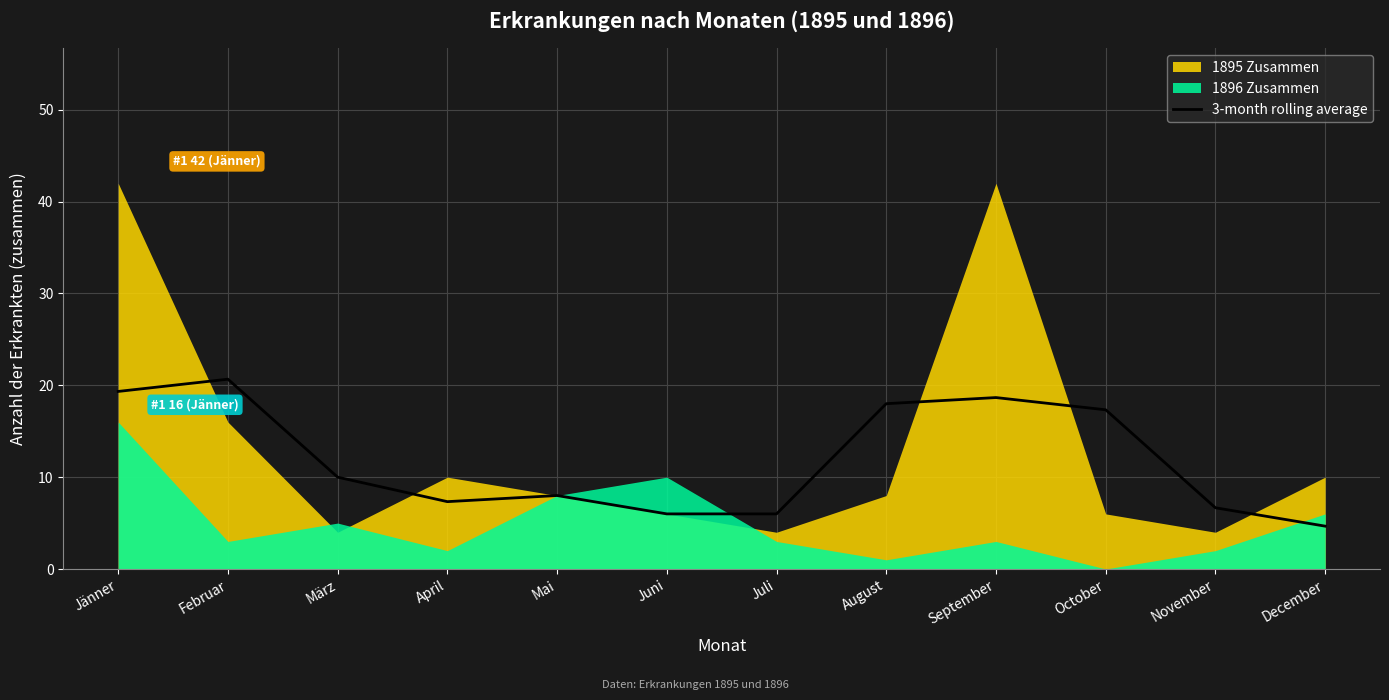

What is the value of the 4th point from the left?

7.3